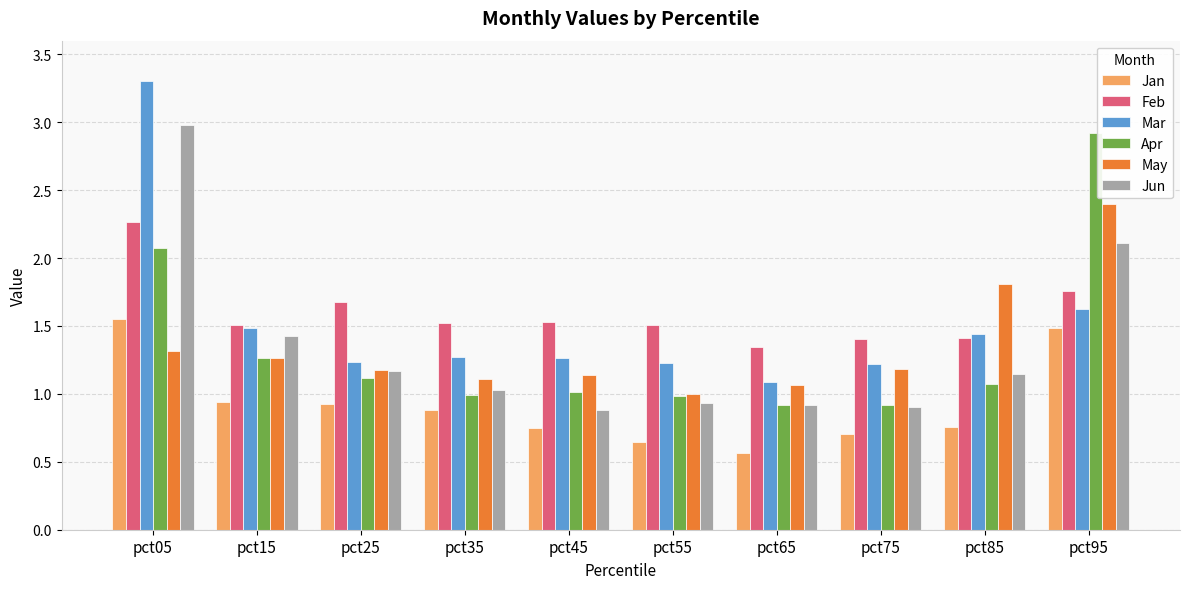

At how many categories does at least one series exceed 1?

10